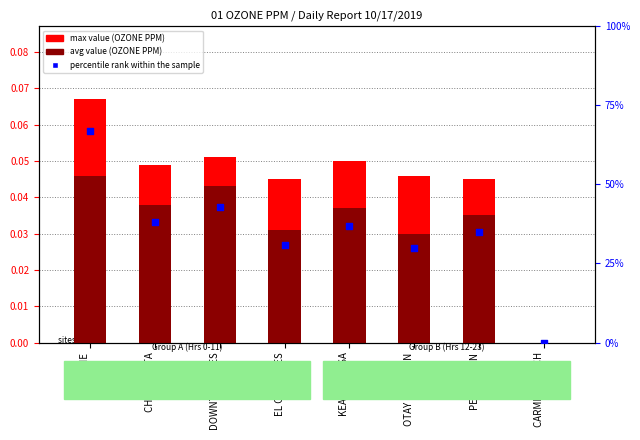

Is the value of avg value at CARMEL MT RCH greater than the value of max value at KEARNY MESA?

No